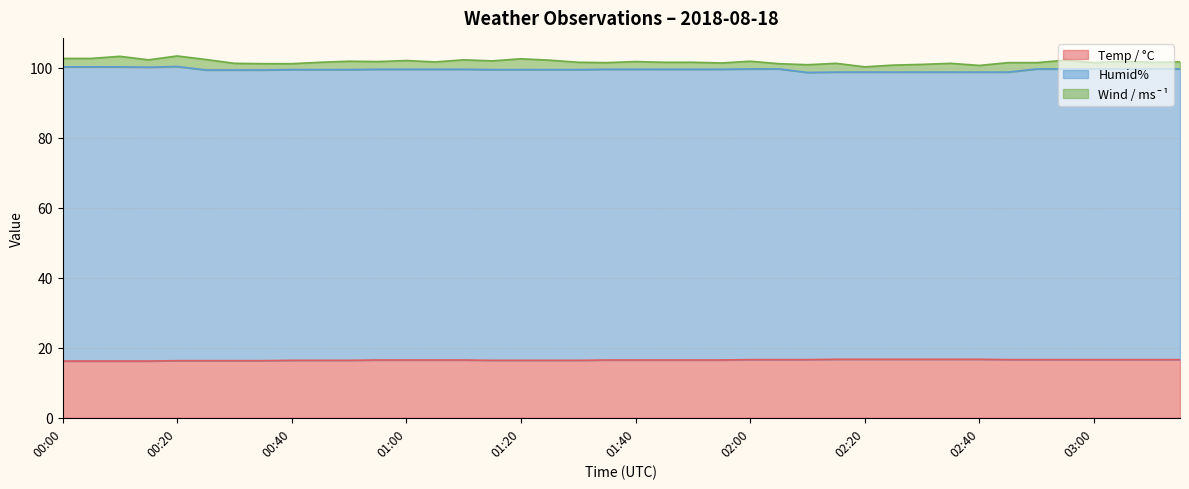

Does the chart display data point markers on the line(s)?

No